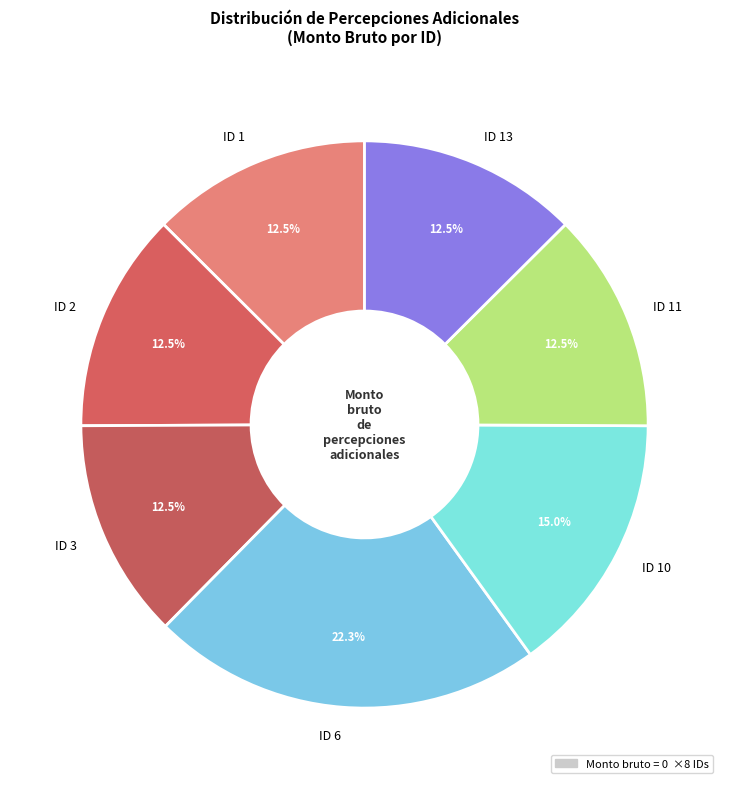

Which slice is the largest?

ID 6